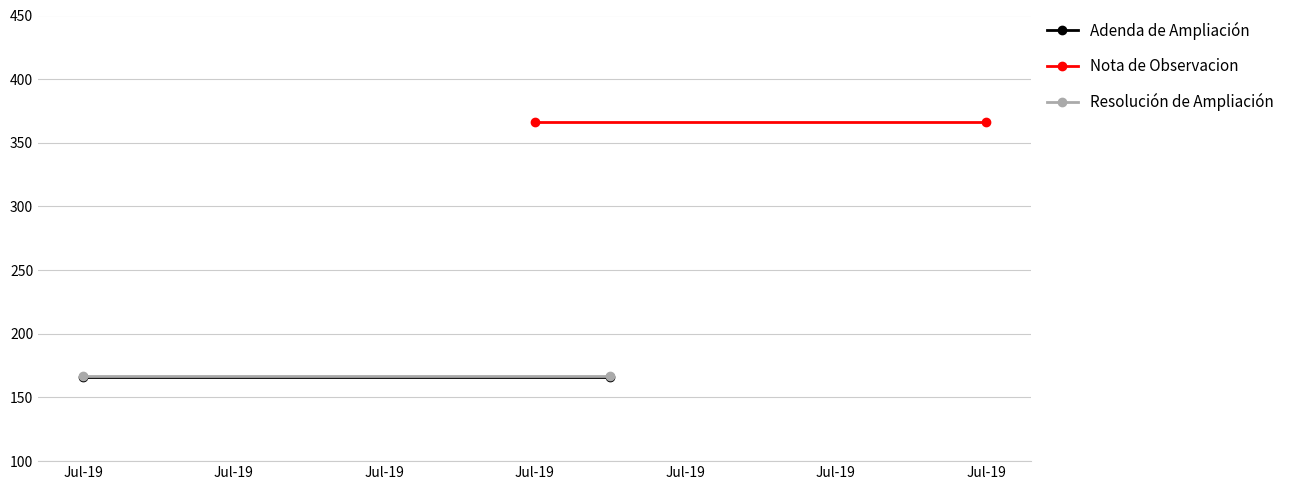

Rank the series at Jul-19 from highest to lowest value.

Nota de Observacion, Resolución de Ampliación, Adenda de Ampliación